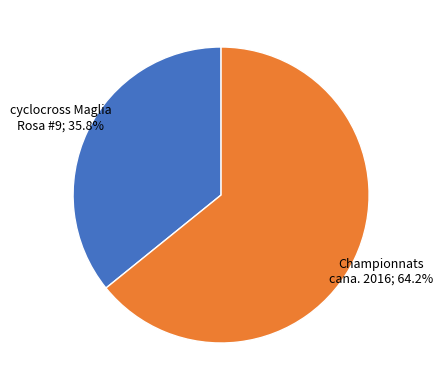

Is there any slice that represents more than half of the pie?

Yes